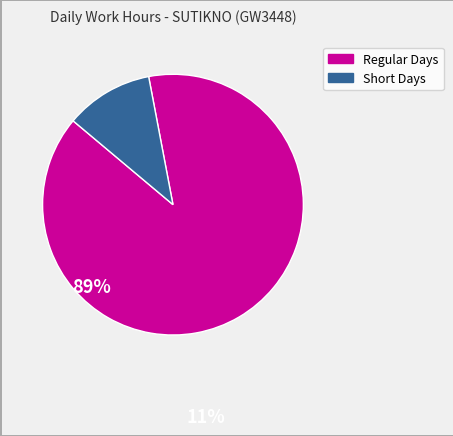

Does any single category account for the majority?

Yes